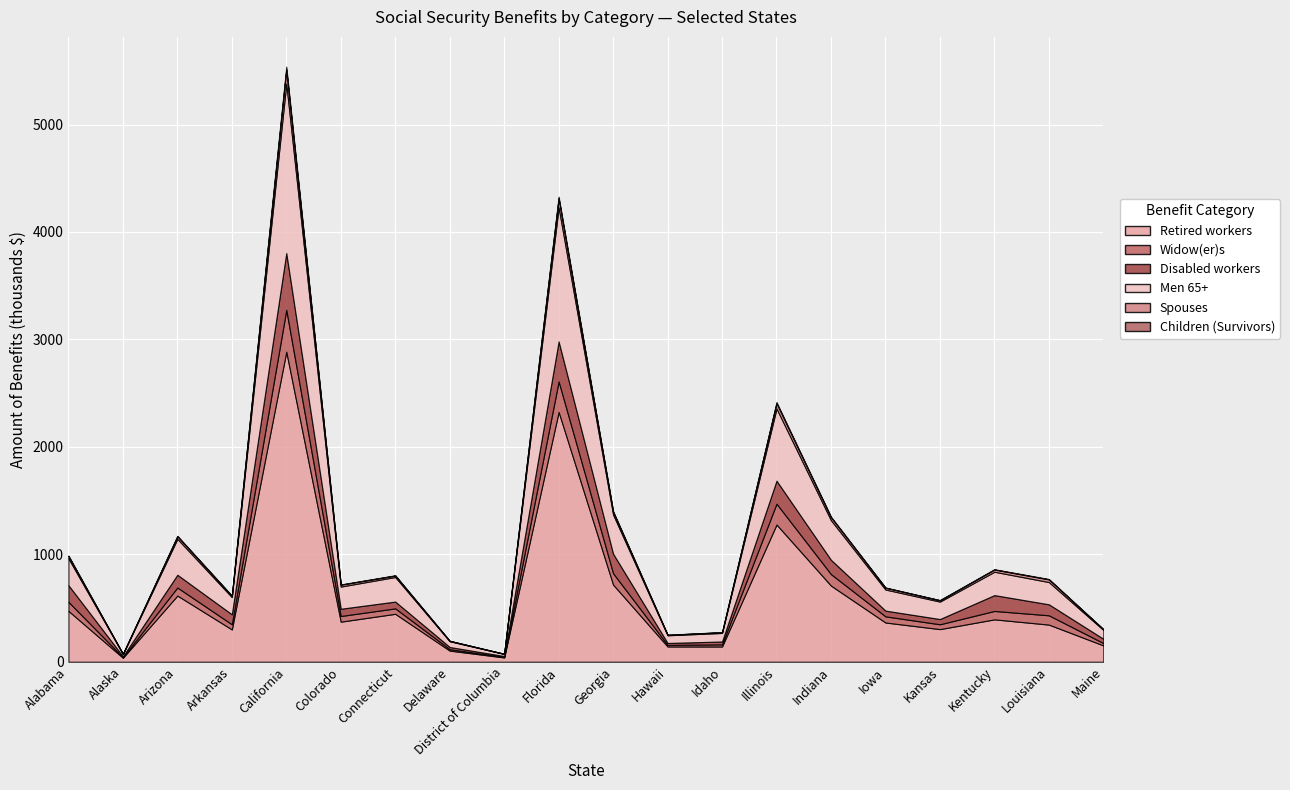

Which category has the highest value in the Men 65+ series?

California